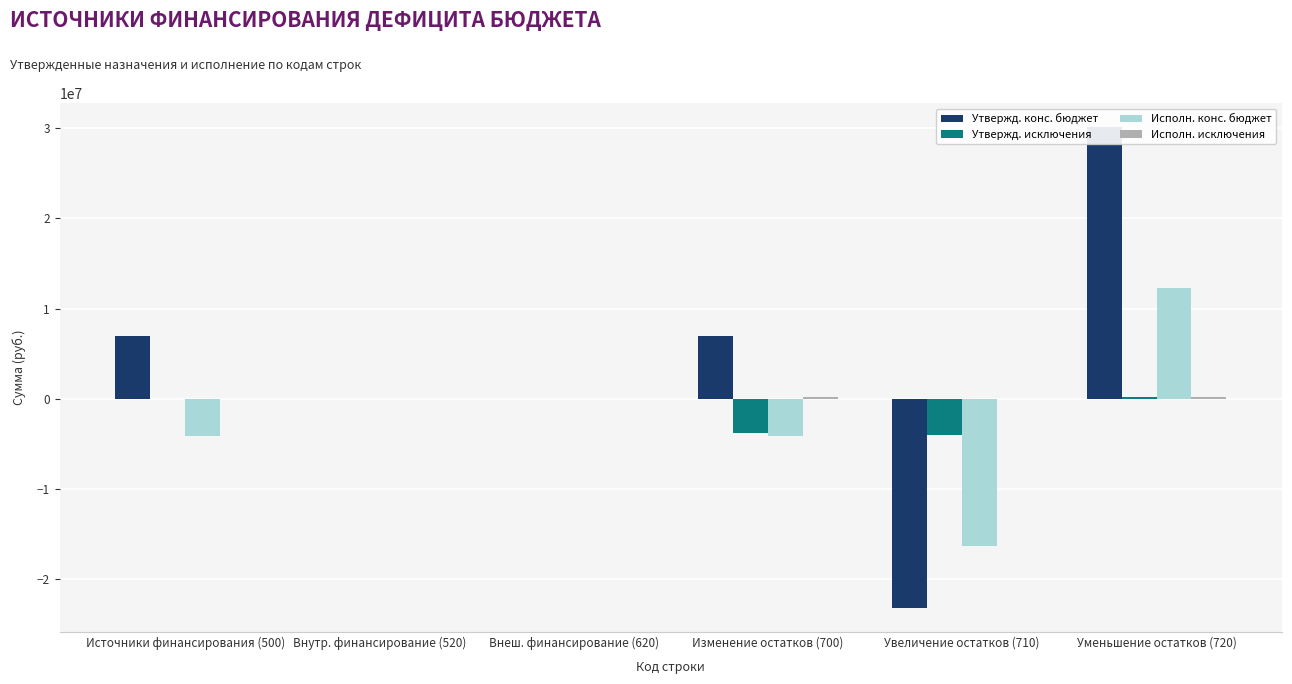

What is the average value of the Утвержд. конс. бюджет series?

3473550.0